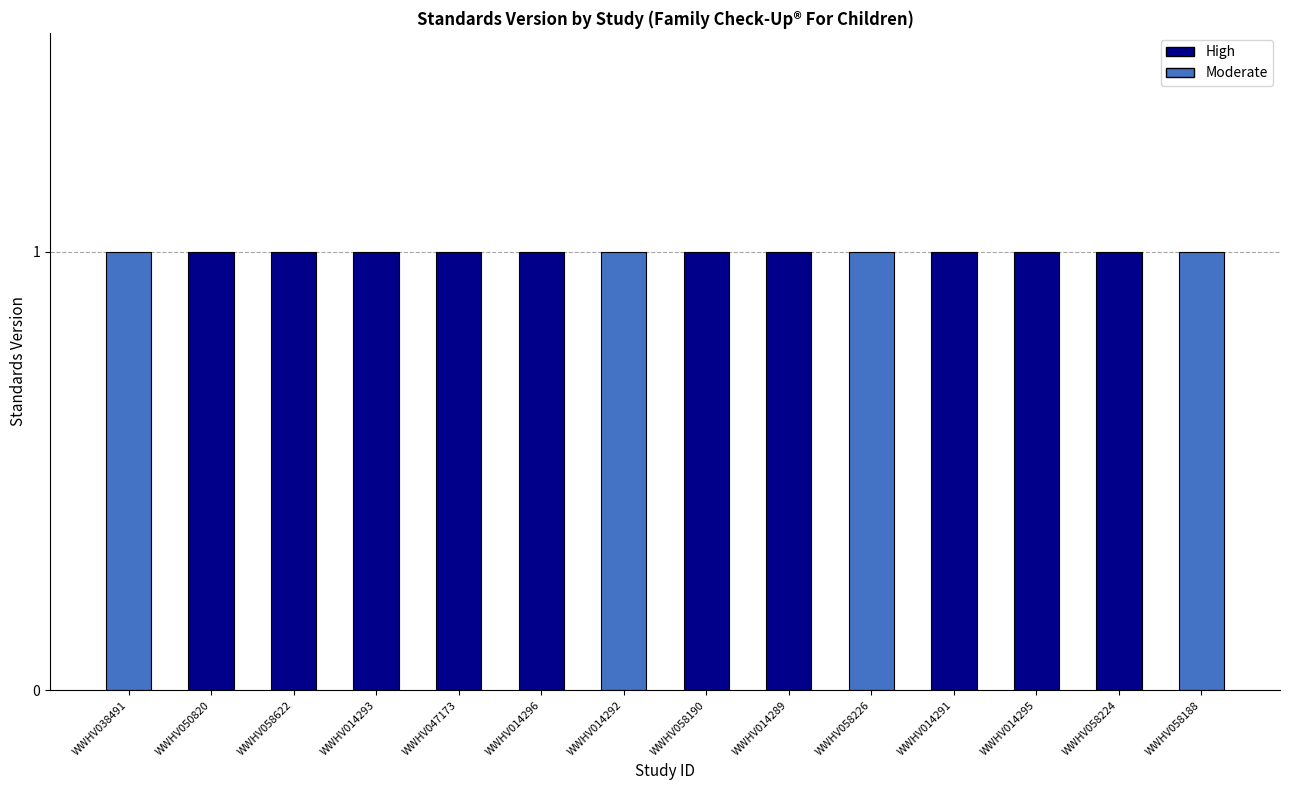

Are the bars horizontal?

No